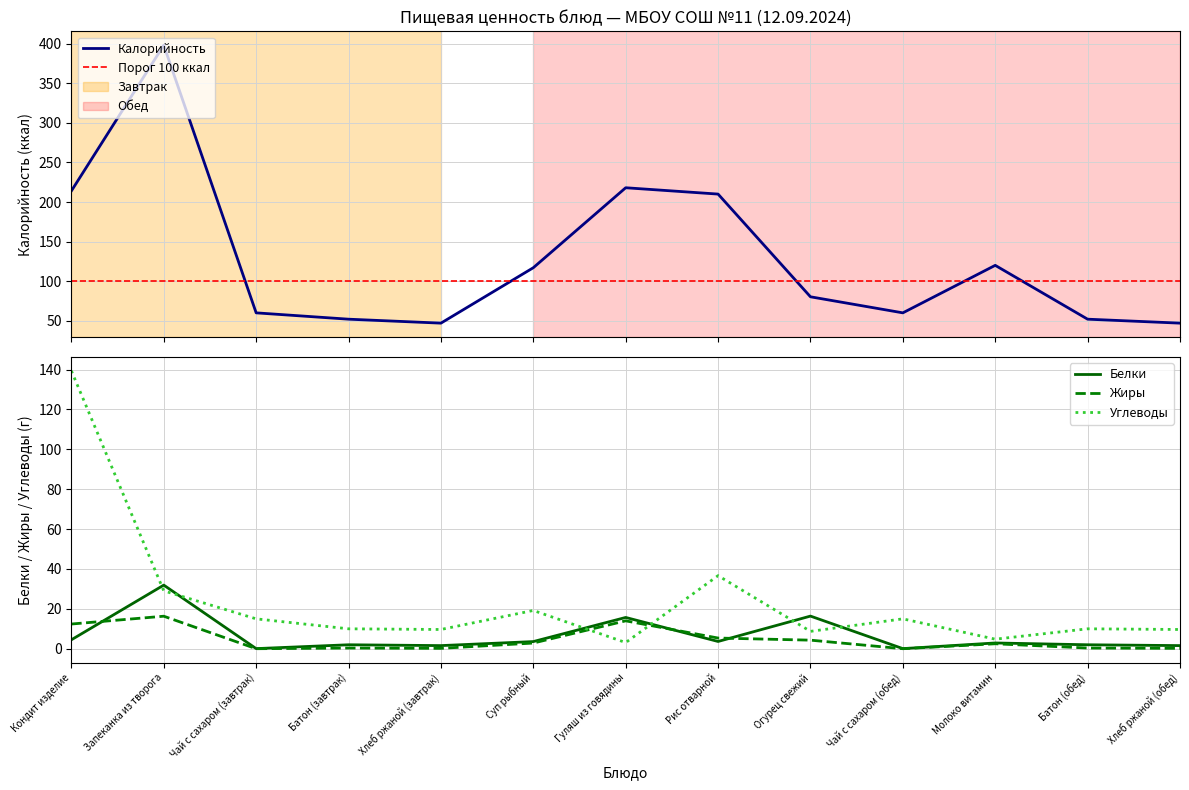

At which category does Белки reach its first local valley?

Чай с сахаром (завтрак)